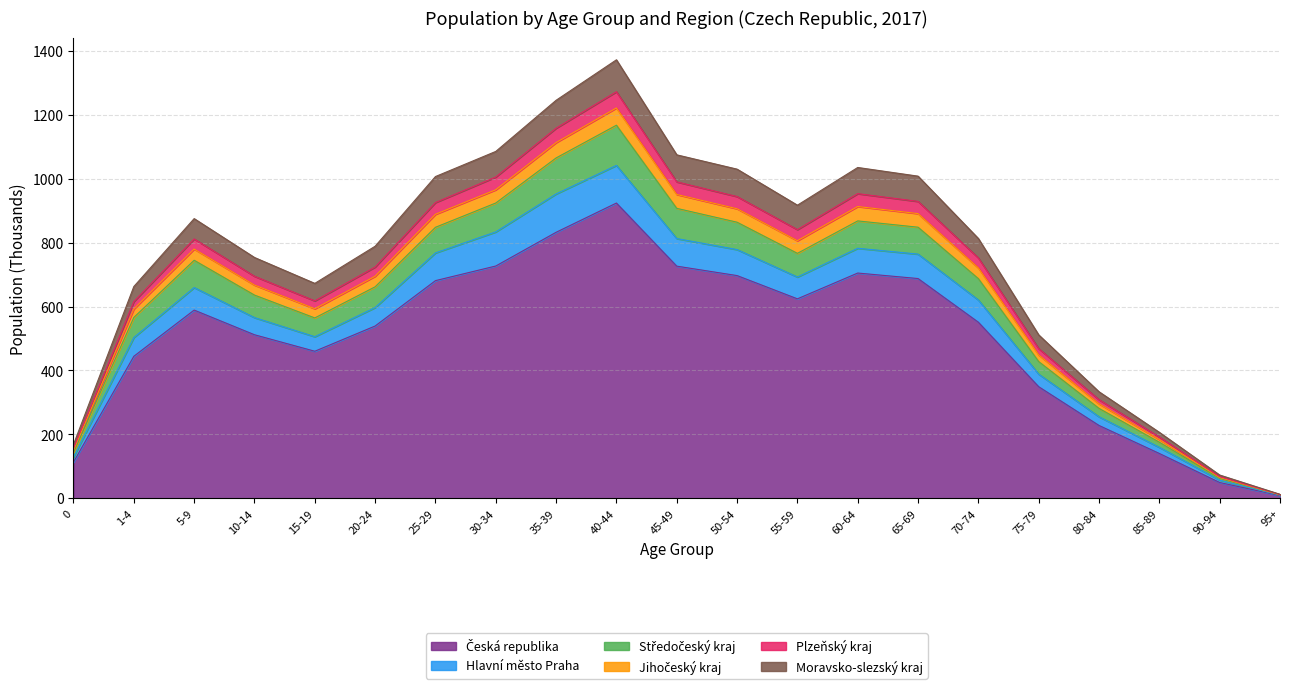

What are all the series names shown in the legend?

Česká republika, Hlavní město Praha, Středočeský kraj, Jihočeský kraj, Plzeňský kraj, Moravsko-slezský kraj